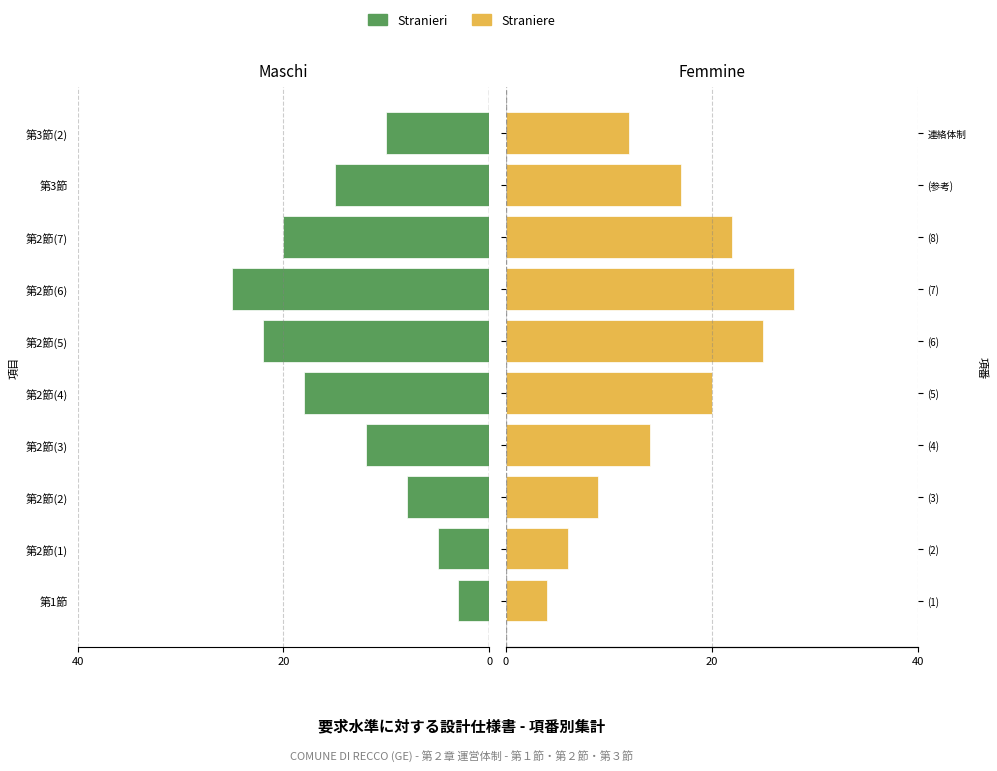

The Stranieri series shows -8 at 第2節(1). True or false?

False